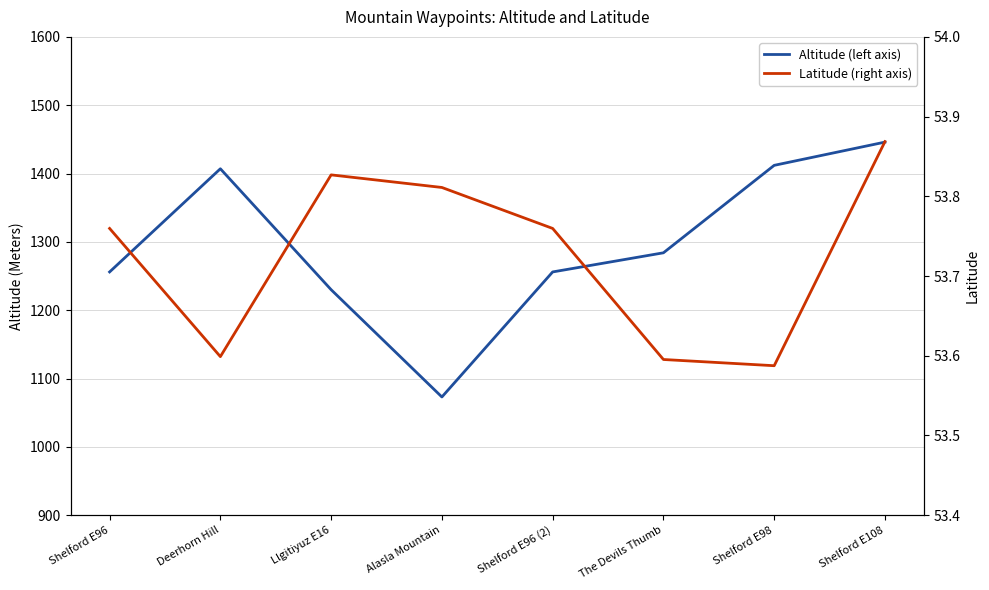

Reading left to right, what are all the values shown in this chart?

Altitude (left axis): Shelford E96=1256.0	Deerhorn Hill=1407.0	Llgitiyuz E16=1230.0	Alasla Mountain=1073.0	Shelford E96 (2)=1256.0	The Devils Thumb=1284.0	Shelford E98=1412.0	Shelford E108=1446.0
Latitude (right axis): Shelford E96=53.8	Deerhorn Hill=53.6	Llgitiyuz E16=53.8	Alasla Mountain=53.8	Shelford E96 (2)=53.8	The Devils Thumb=53.6	Shelford E98=53.6	Shelford E108=53.9